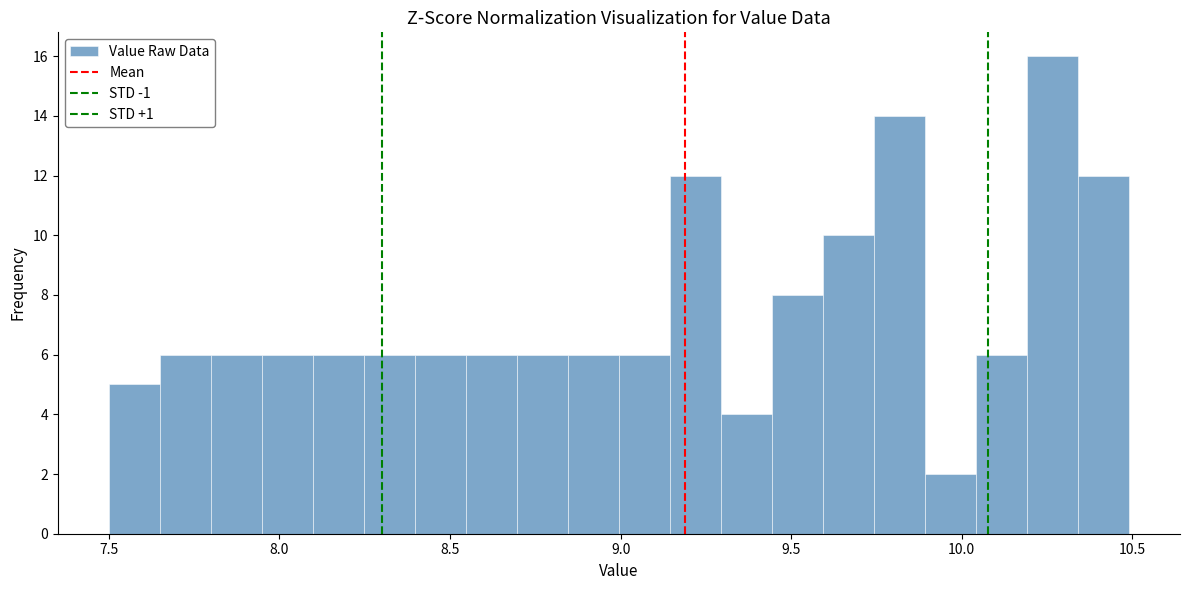

Around what value on the x-axis is the tallest bar? Give the approximate position of its centre, as read against the axis.

10.25